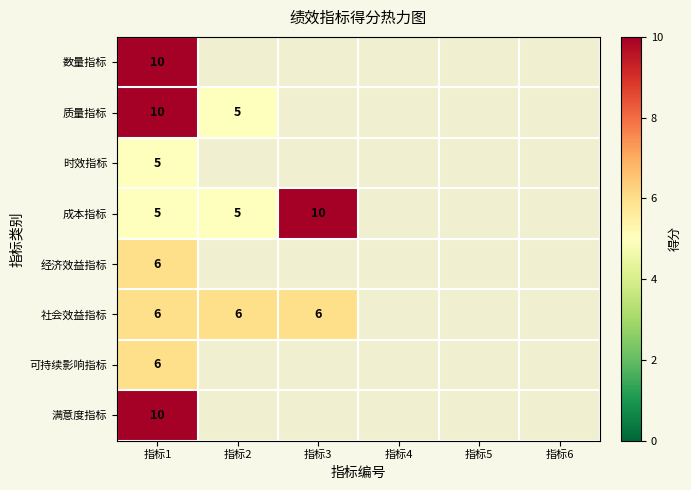

What is the difference between the highest and lowest values at 指标1?

5